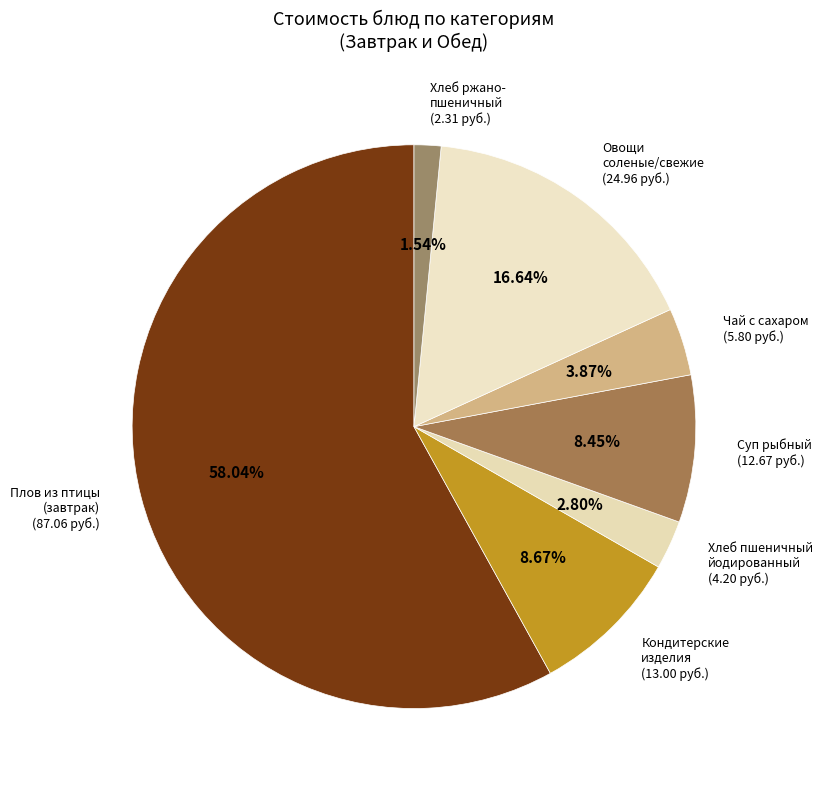

How many segments does this pie chart have?

7